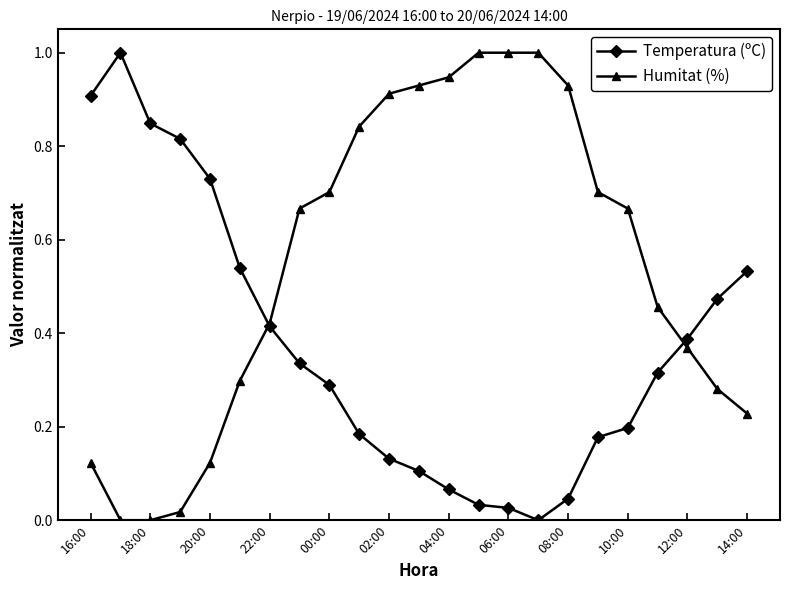

In Temperatura (ºC), how many points are higher than both neighbors (excluding endpoints)?

1